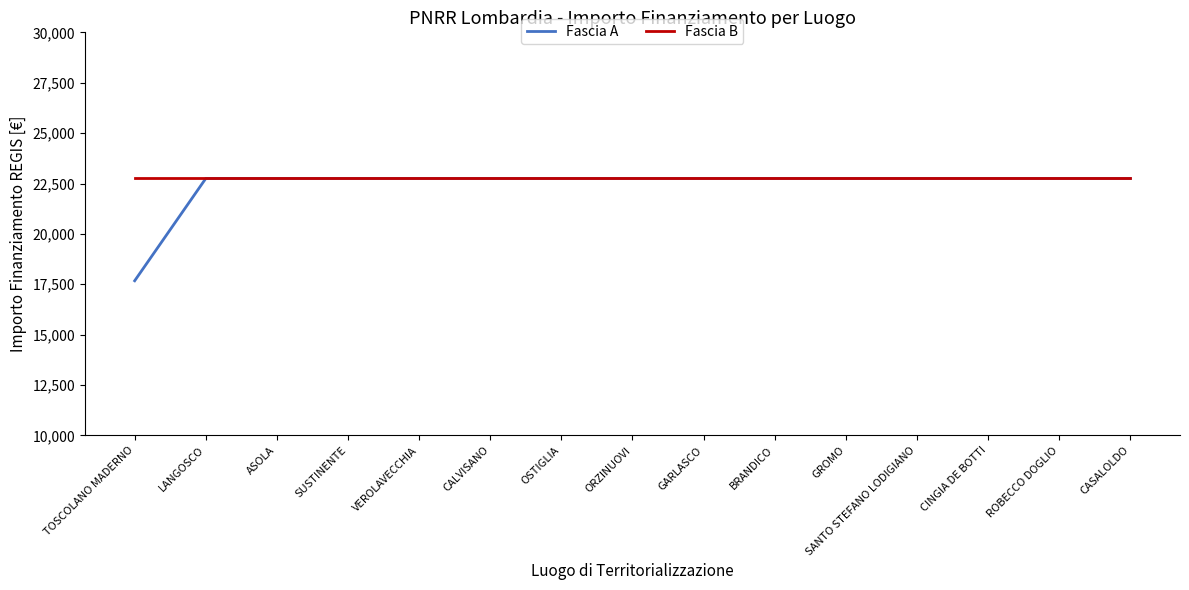

Which label corresponds to the smallest value in the chart?

TOSCOLANO MADERNO